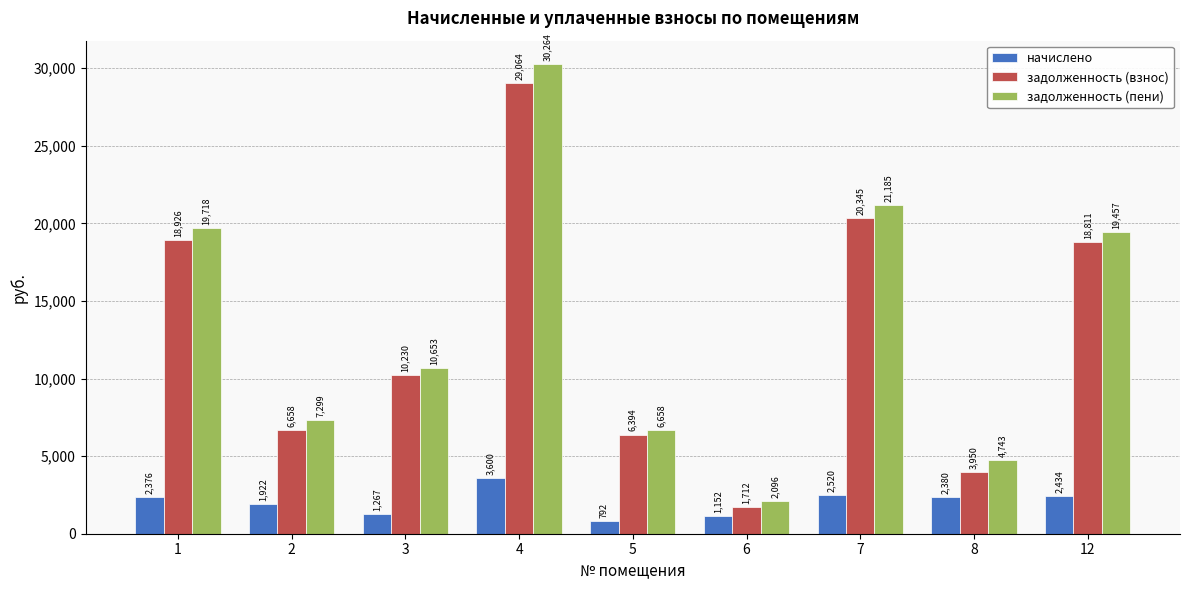

What are all the series names shown in the legend?

начислено, задолженность (взнос), задолженность (пени)